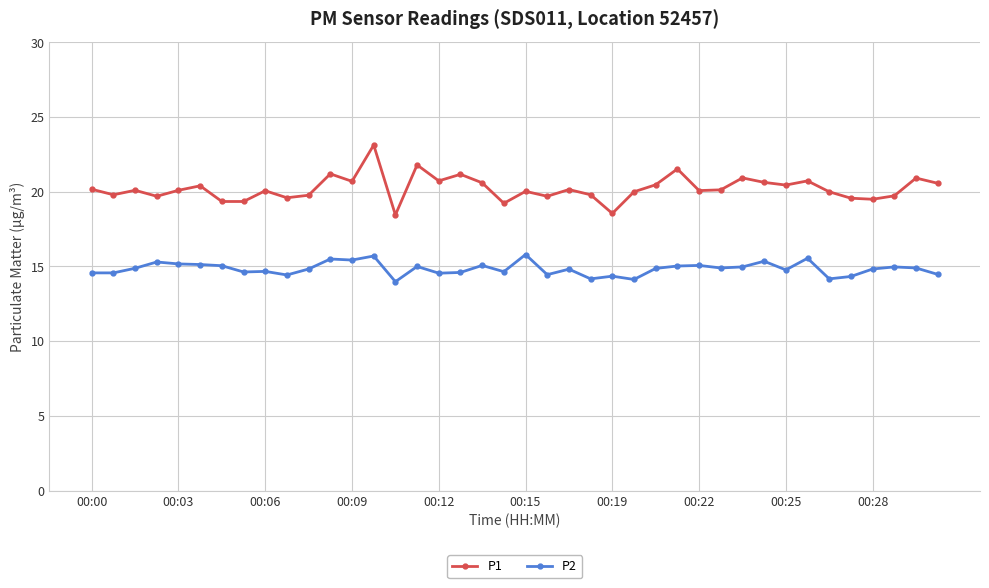

Rank the series by their average value, from highest to lowest.

P1, P2